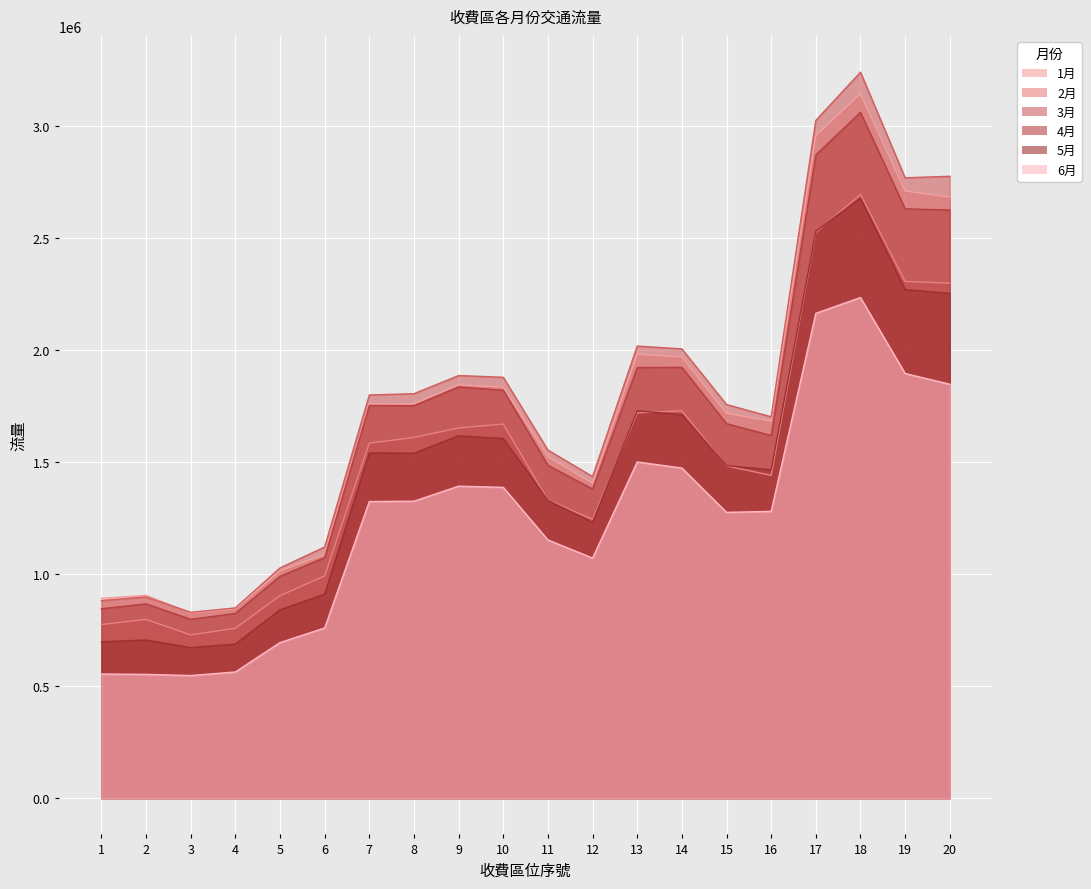

At how many categories does at least one series exceed 1907723?

6